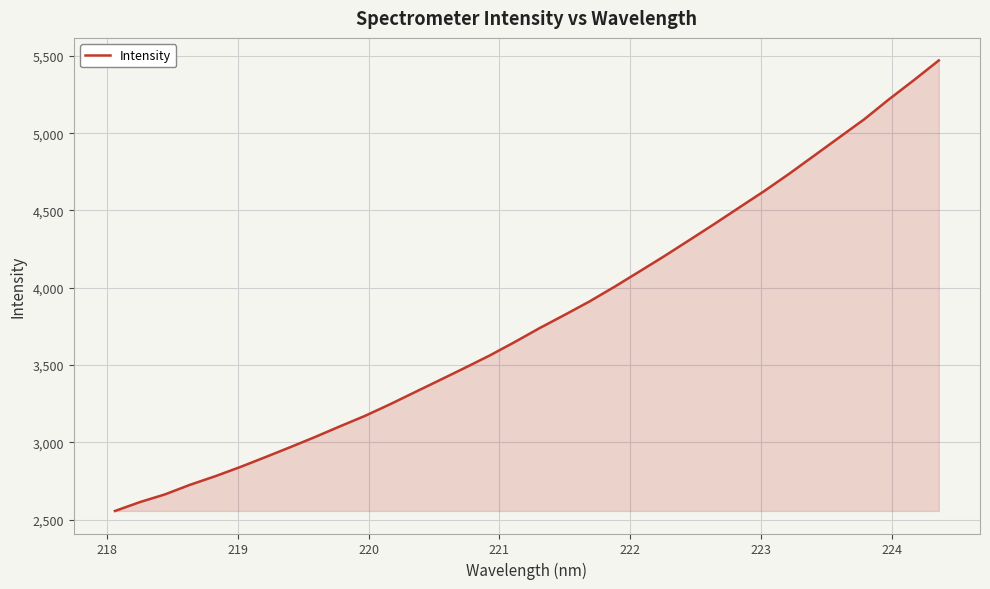

What is the greatest value displayed?

5470.9